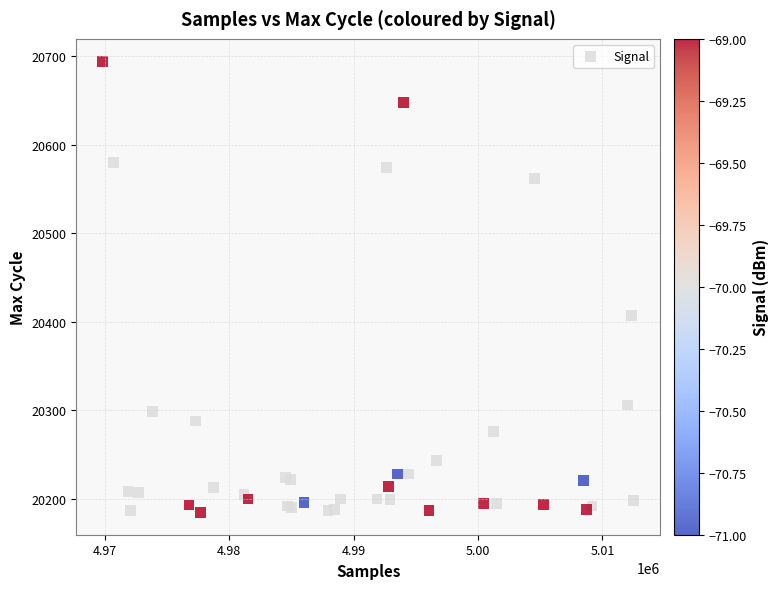

What Y value in the scatter plot is closest to 20439?

20407